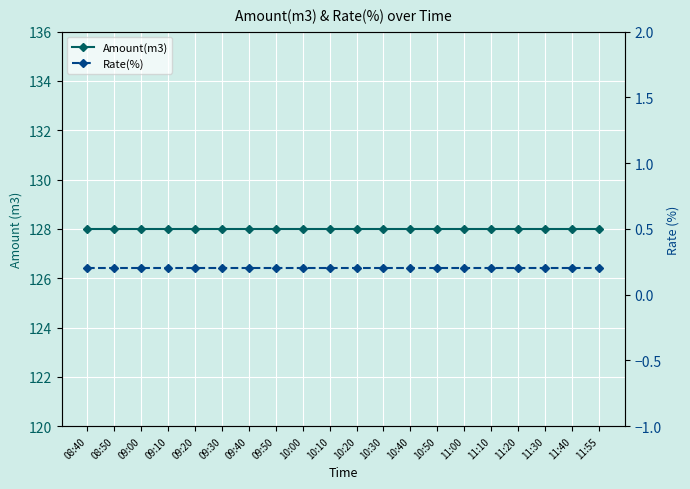

Between 09:10 and 11:30, which series saw the biggest shift?

Amount(m3)